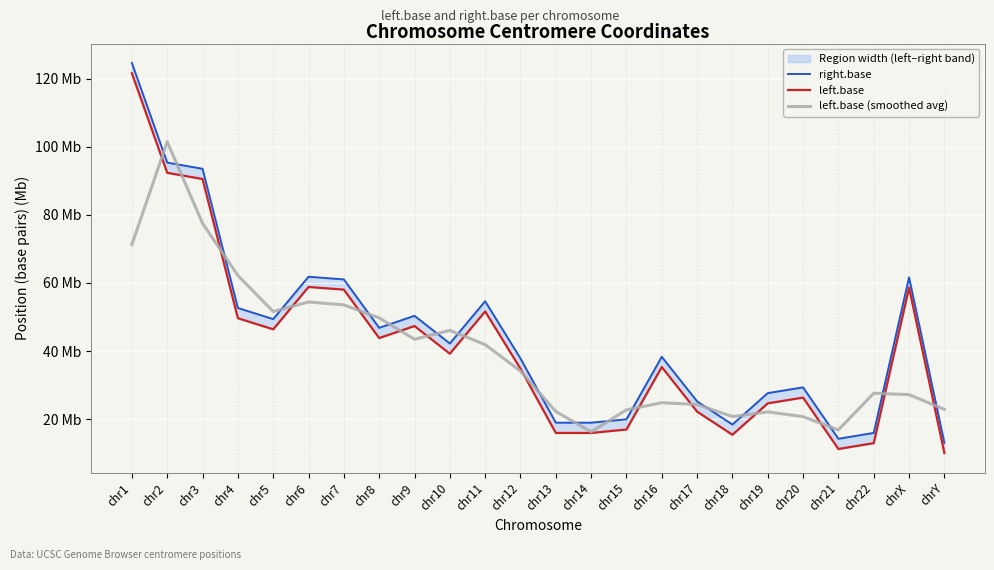

True or false: left.base (smoothed avg) and left.base cross at least once.

True